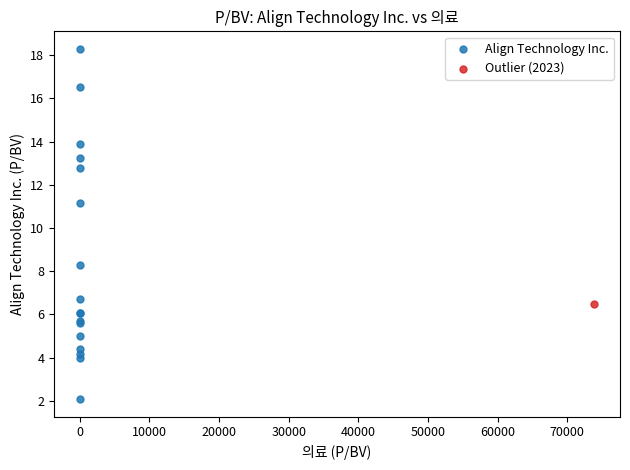

What are all the series names shown in the legend?

Align Technology Inc., Outlier (2023)